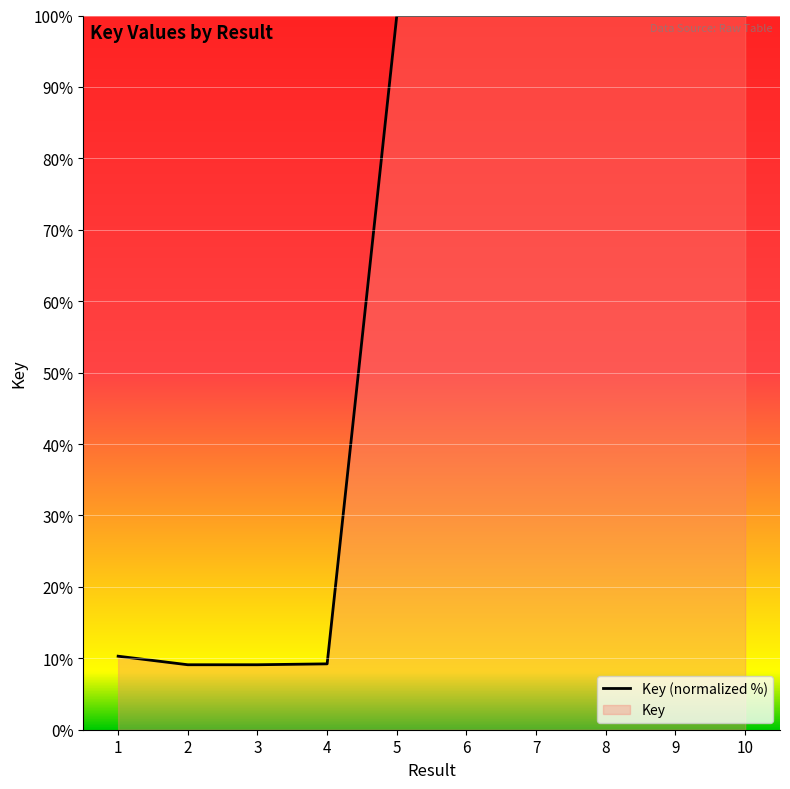

How many points are higher than both their immediate neighbors (excluding endpoints)?

1